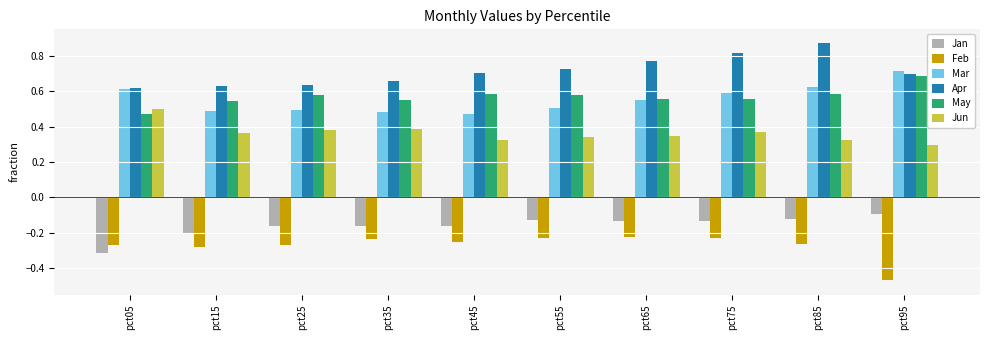

How many categories are shown in the chart?

10